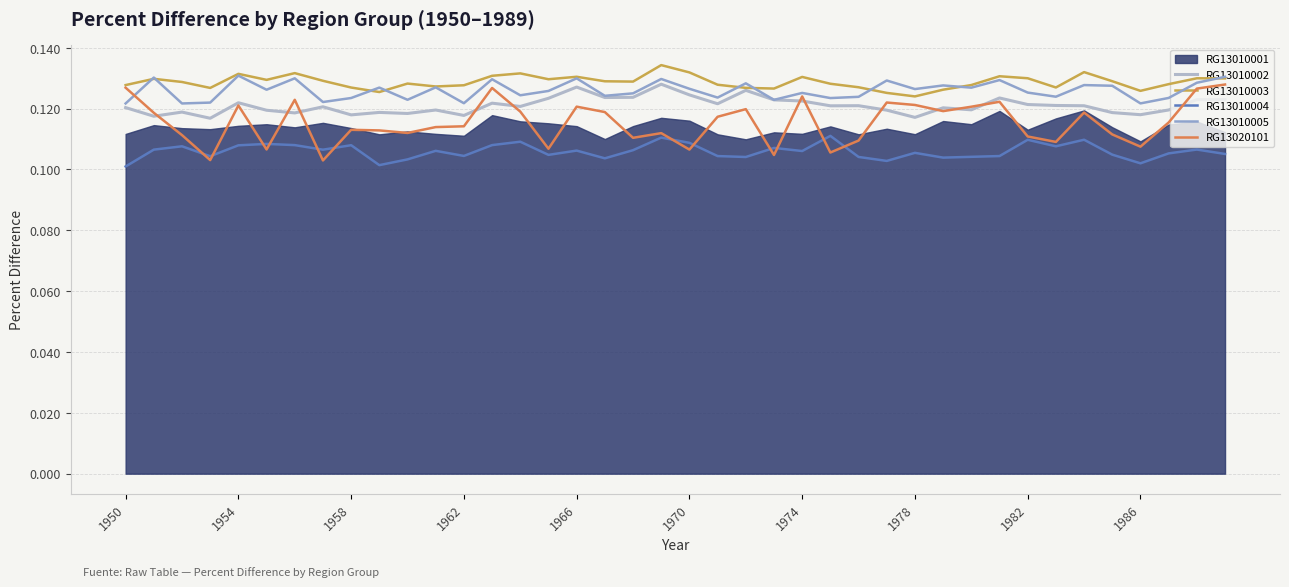

Does the chart display data point markers on the line(s)?

No